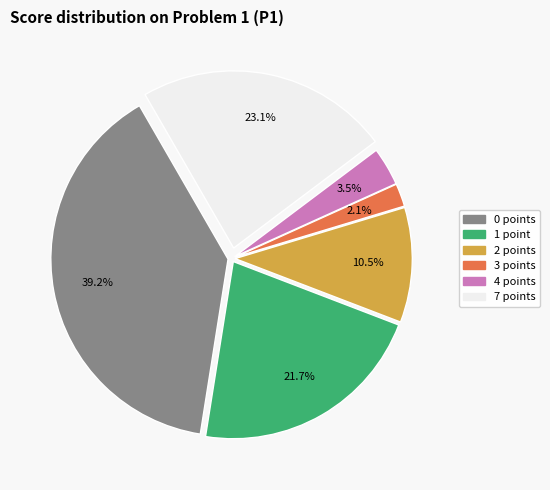

Is there a majority slice in this chart?

No